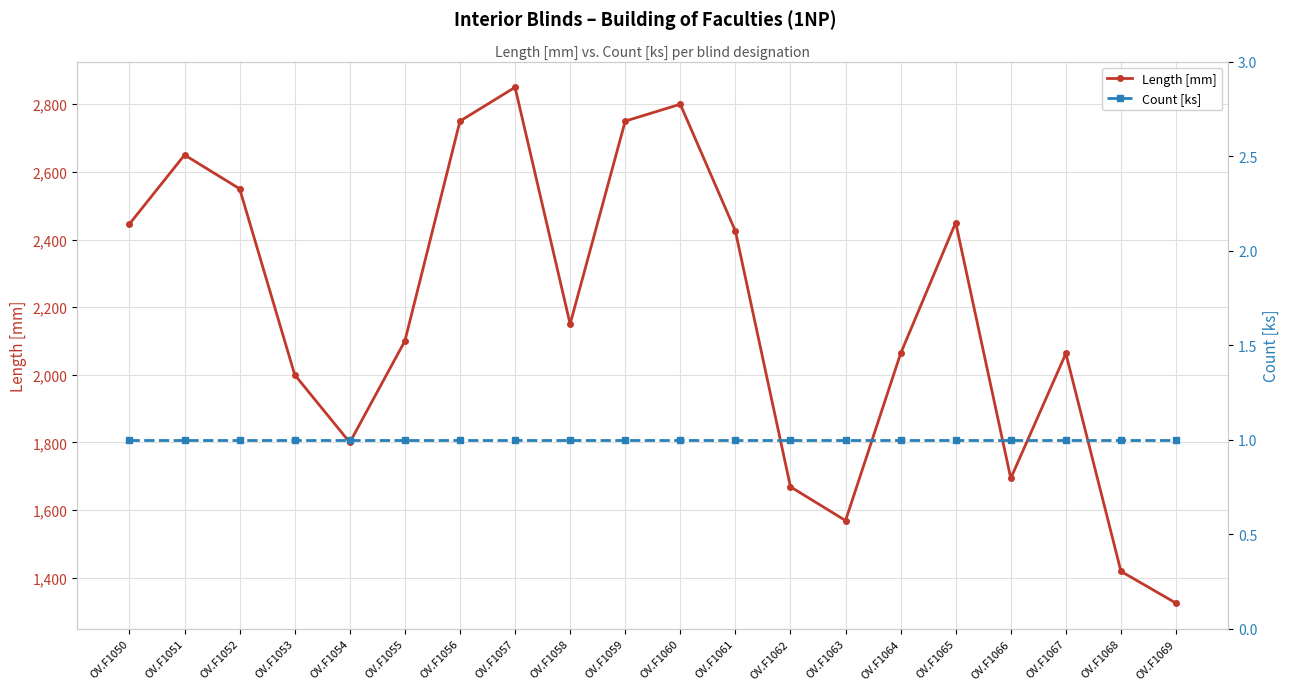

Which series has the largest total across all categories?

Length [mm]